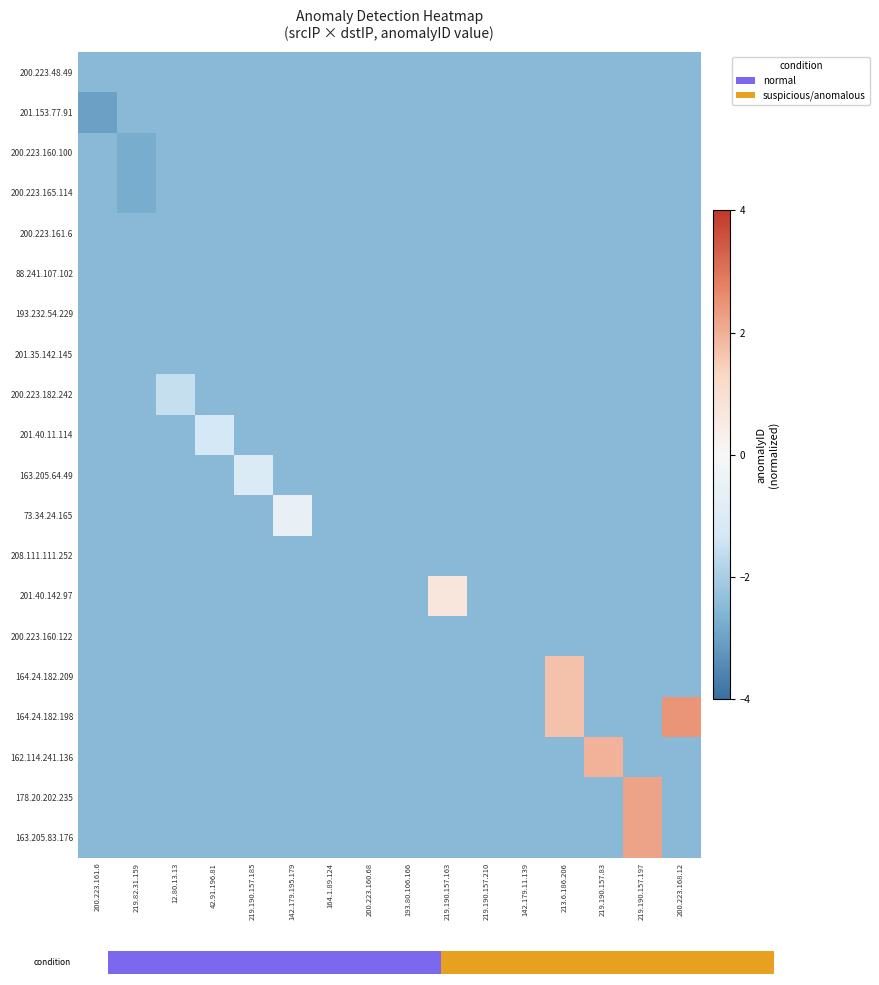

At 219.190.157.163, list the series in order from smallest to largest.

200.223.48.49, 201.153.77.91, 200.223.160.100, 200.223.165.114, 200.223.161.6, 88.241.107.102, 193.232.54.229, 201.35.142.145, 200.223.182.242, 201.40.11.114, 163.205.64.49, 73.34.24.165, 208.111.111.252, 200.223.160.122, 164.24.182.209, 164.24.182.198, 162.114.241.136, 178.20.202.235, 163.205.83.176, 201.40.142.97